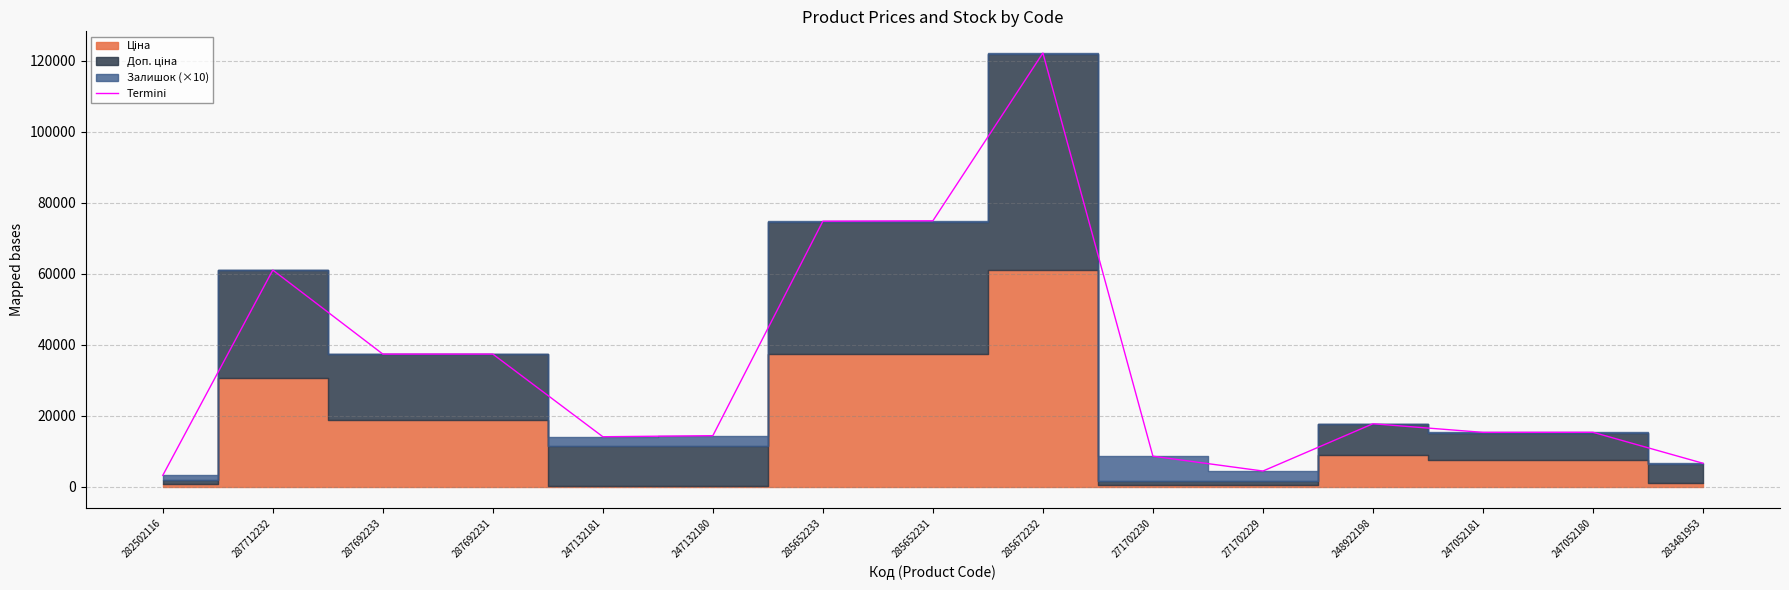

List the labels in order of value, largest first.

285672232, 285652231, 285652233, 287712232, 287692233, 287692231, 248922198, 247052180, 247052181, 247132180, 247132181, 271702230, 283481953, 271702229, 282502116